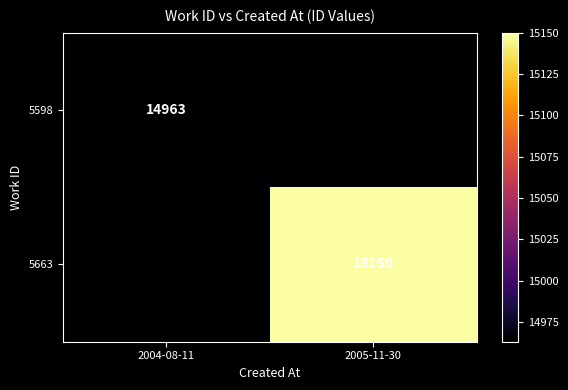

True or false: 5598 has a value of 14963 at 2004-08-11.

True